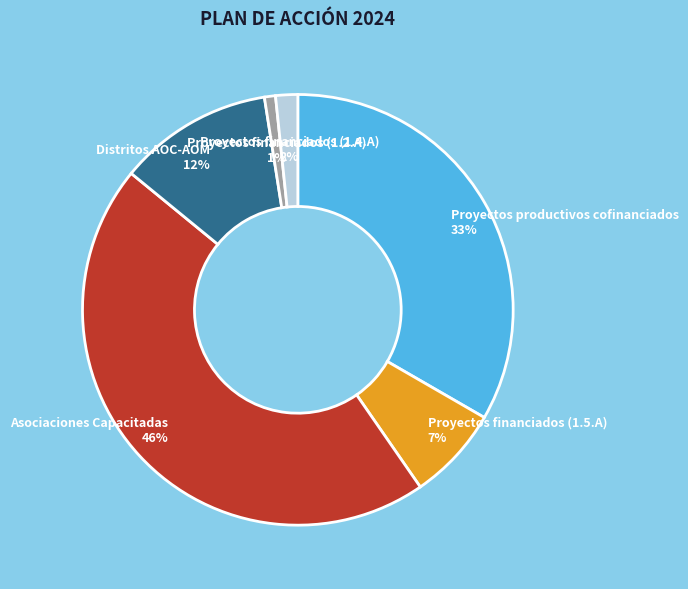

To the nearest percent, what is the average slice percentage?

17%